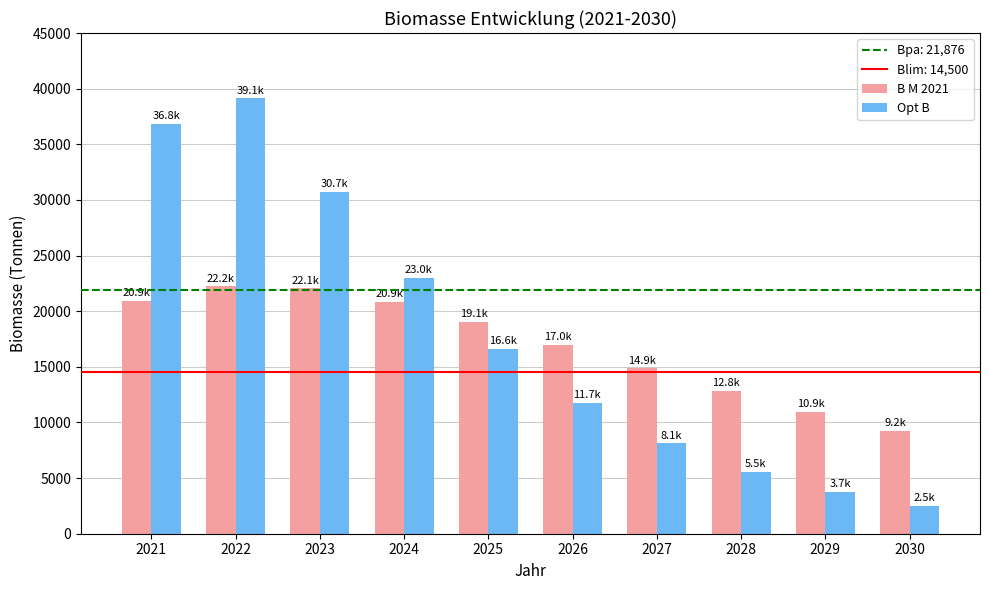

Rank the series by their maximum value, from lowest to highest.

B M 2021, Opt B